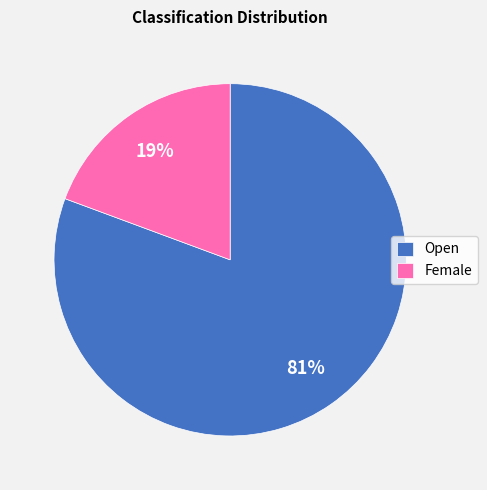

The Female slice represents 19% of the pie. True or false?

True